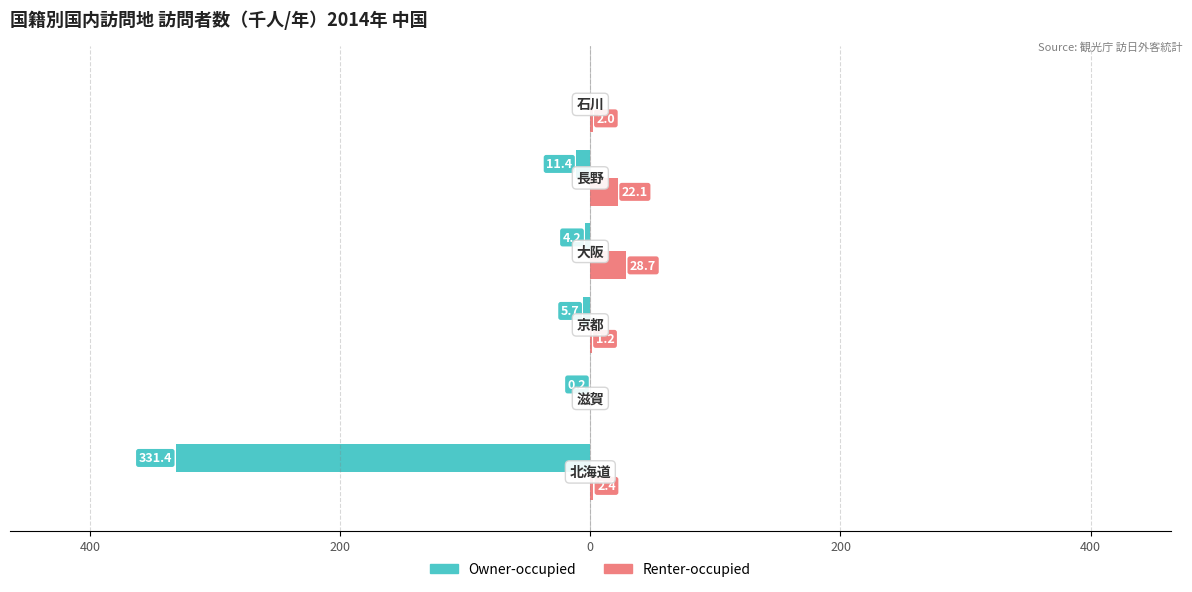

What are all the series names shown in the legend?

Owner-occupied, Renter-occupied